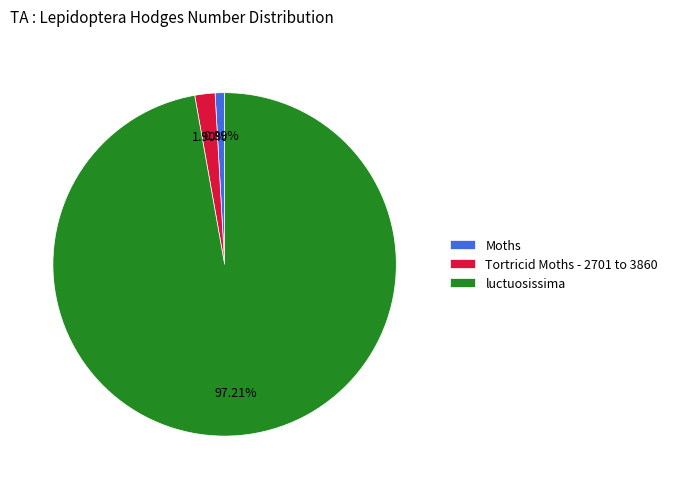

Is the sum of luctuosissima and Moths greater than half?

Yes